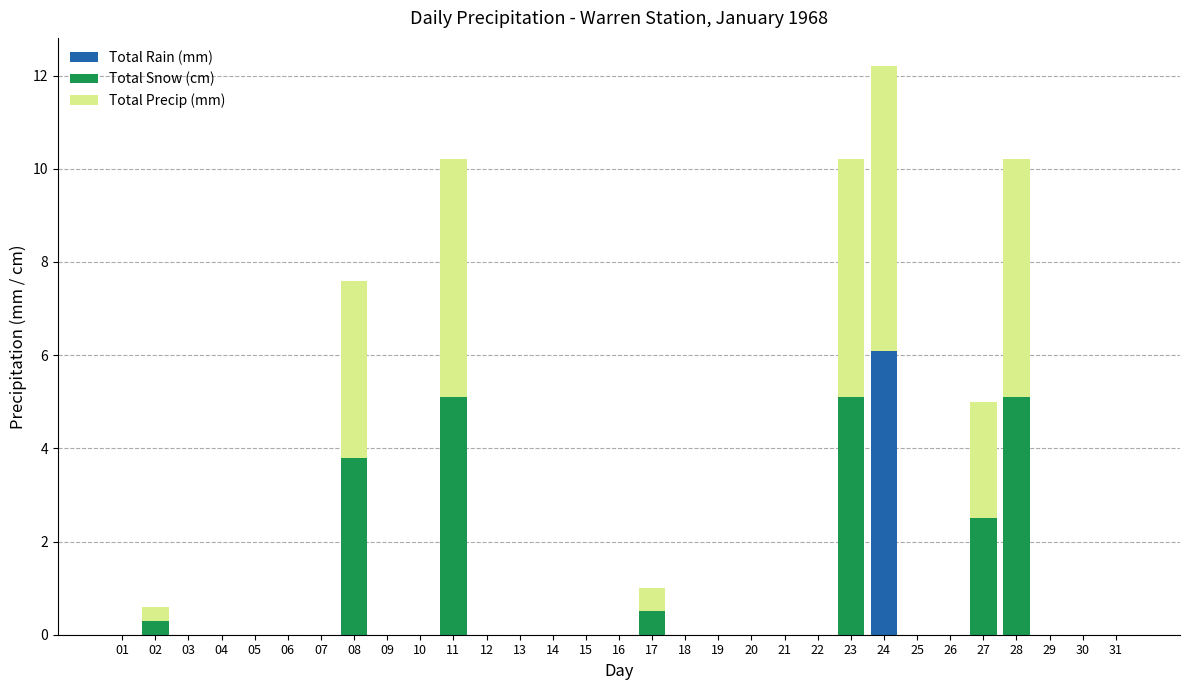

Is it true that Total Rain (mm) equals 0.0 at 09?

True